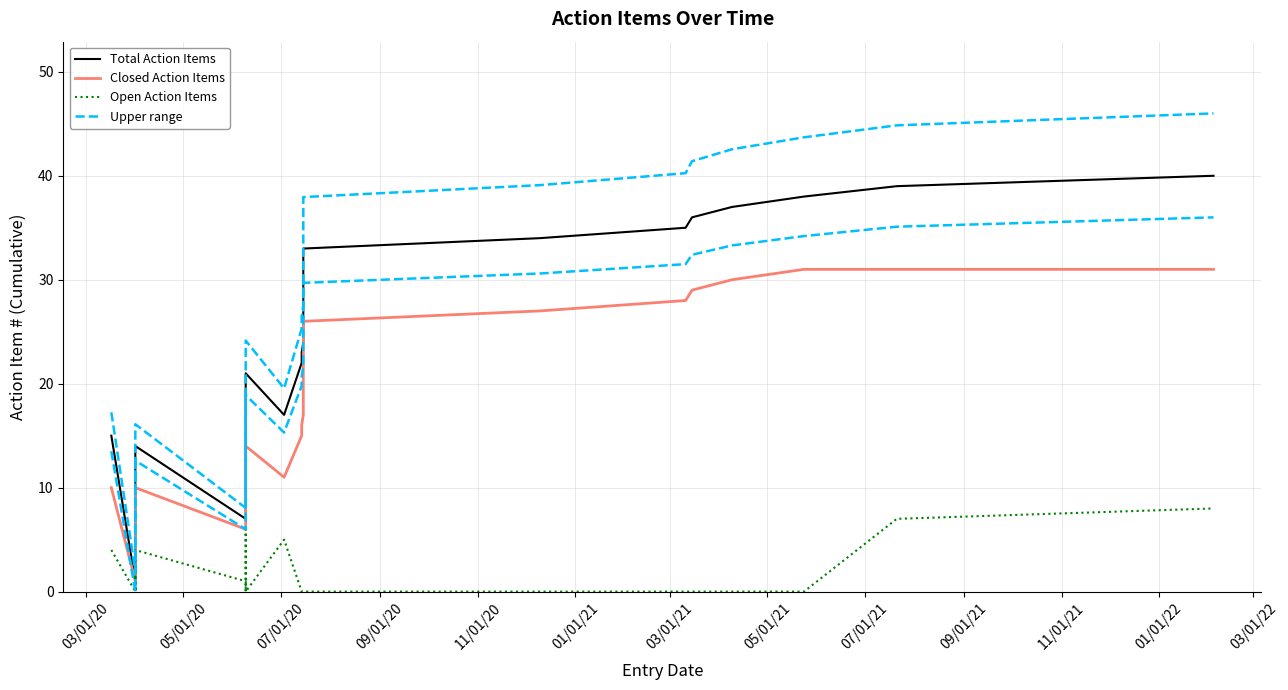

Reading left to right, list all the values displayed in this chart.

Total Action Items: 15.0	1.0	2.0	3.0	4.0	5.0	6.0	8.0	9.0	10.0	11.0	12.0	13.0	14.0	7.0	16.0	18.0	19.0	20.0	21.0	17.0	22.0	23.0	24.0	25.0	26.0	27.0	28.0	29.0	30.0	31.0	32.0	33.0	34.0	35.0	36.0	37.0	38.0	39.0	40.0
Closed Action Items: 10.0	1.0	2.0	3.0	3.0	4.0	5.0	6.0	6.0	7.0	8.0	9.0	10.0	10.0	6.0	11.0	12.0	12.0	13.0	14.0	11.0	15.0	16.0	17.0	18.0	19.0	20.0	21.0	22.0	23.0	24.0	25.0	26.0	27.0	28.0	29.0	30.0	31.0	31.0	31.0
Open Action Items: 4.0	0.0	0.0	0.0	1.0	0.0	0.0	2.0	3.0	0.0	0.0	0.0	0.0	4.0	1.0	0.0	0.0	6.0	0.0	0.0	5.0	0.0	0.0	0.0	0.0	0.0	0.0	0.0	0.0	0.0	0.0	0.0	0.0	0.0	0.0	0.0	0.0	0.0	7.0	8.0
Upper range: 17.2	2.0	3.0	4.0	5.0	6.0	7.0	9.2	10.3	11.5	12.7	13.8	14.9	16.1	8.1	18.4	20.7	21.9	23.0	24.1	19.6	25.3	26.4	27.6	28.8	29.9	31.1	32.2	33.4	34.5	35.6	36.8	38.0	39.1	40.2	41.4	42.5	43.7	44.9	46.0